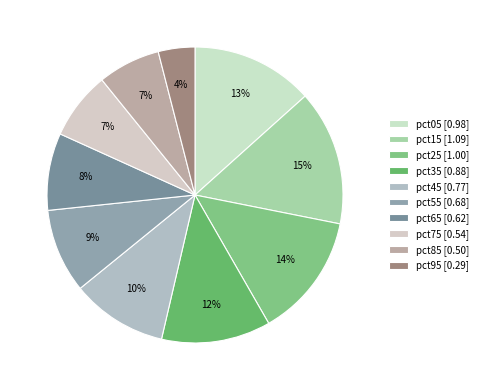

To the nearest percent, what percentage of the pie is pct35?

12%